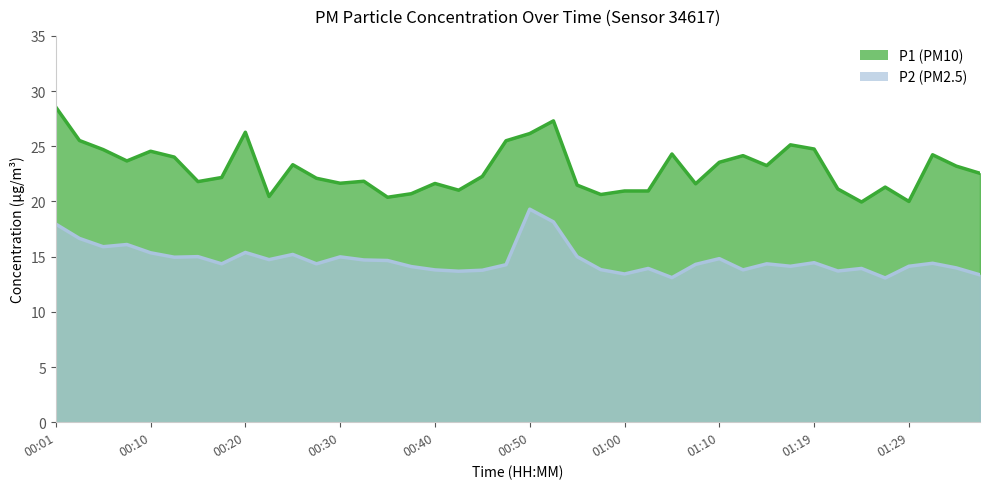

True or false: P1 has a value of 17.7 at 00:47.

False